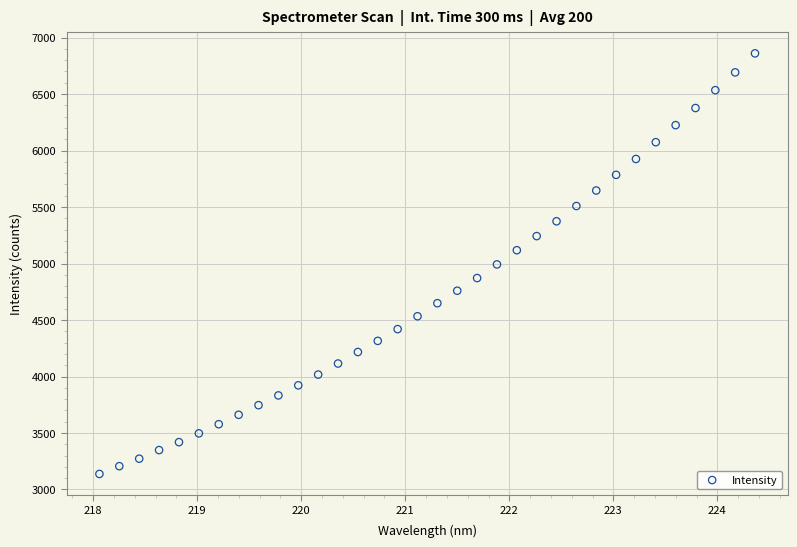

What is the range of Y values (max minus min)?

3722.9